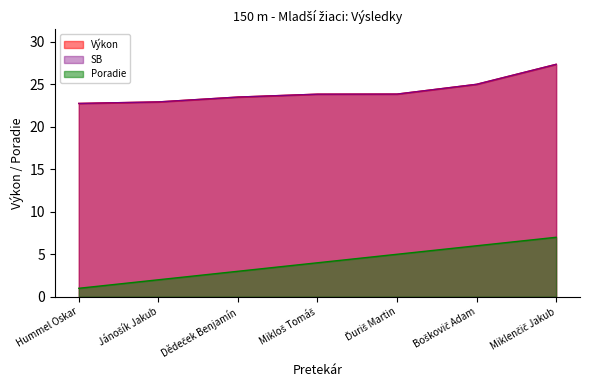

True or false: SB and Výkon cross at least once.

False